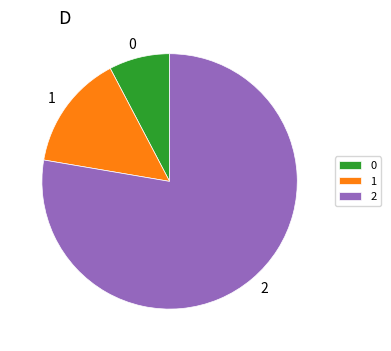

What is the majority slice?

2